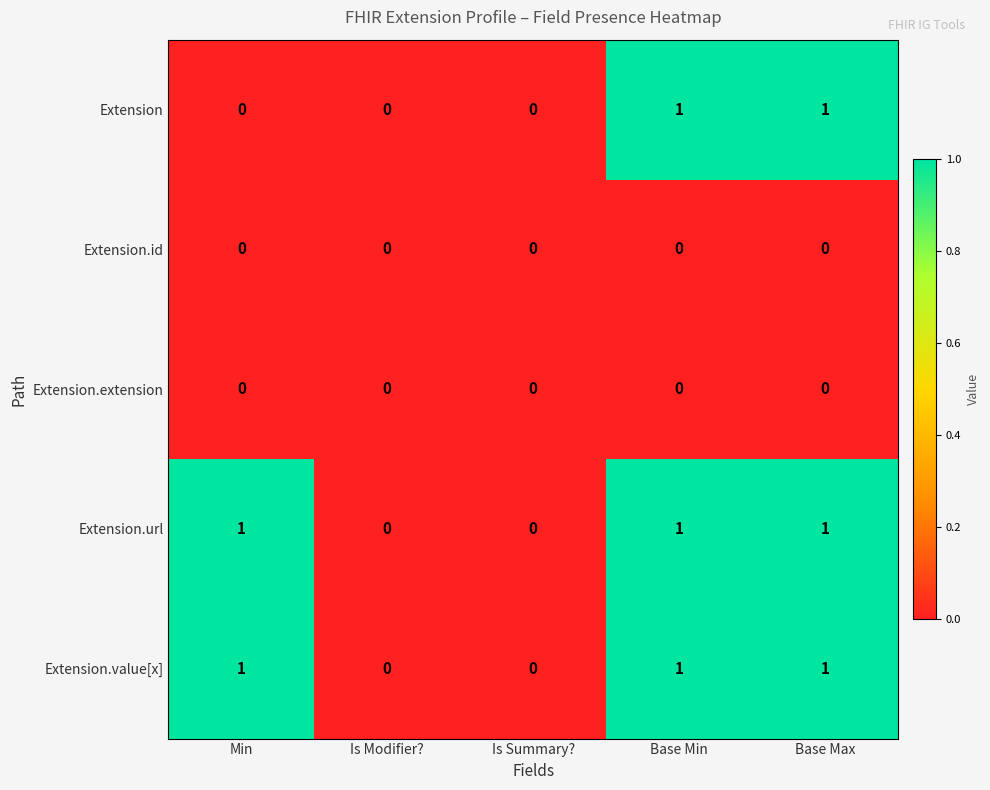

Reading right to left, transcribe all the data shown in this chart.

Extension: 1	1	0	0	0
Extension.id: 0	0	0	0	0
Extension.extension: 0	0	0	0	0
Extension.url: 1	1	0	0	1
Extension.value[x]: 1	1	0	0	1